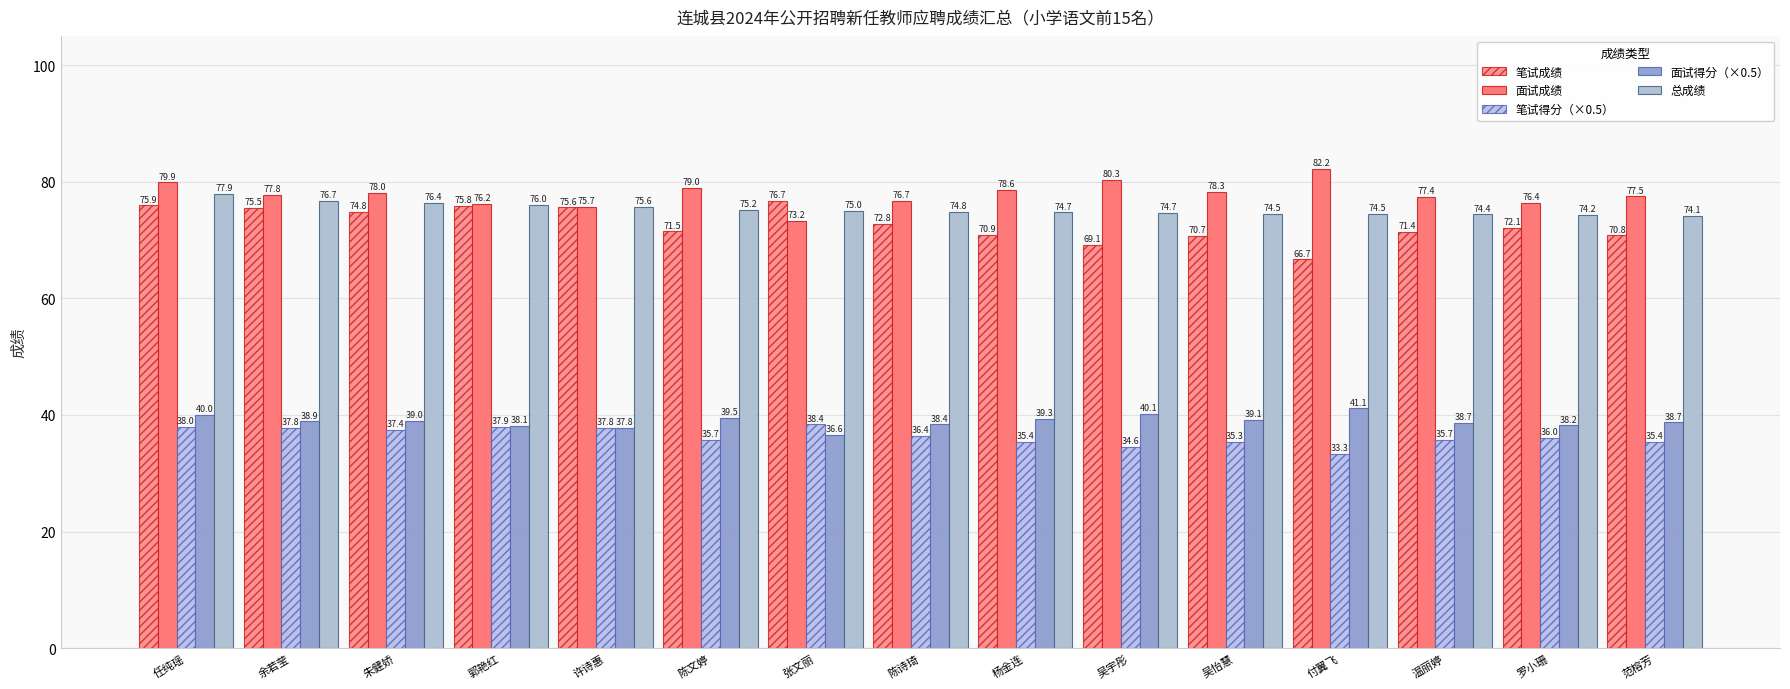

What is the average value of the 面试成绩 series?

77.8